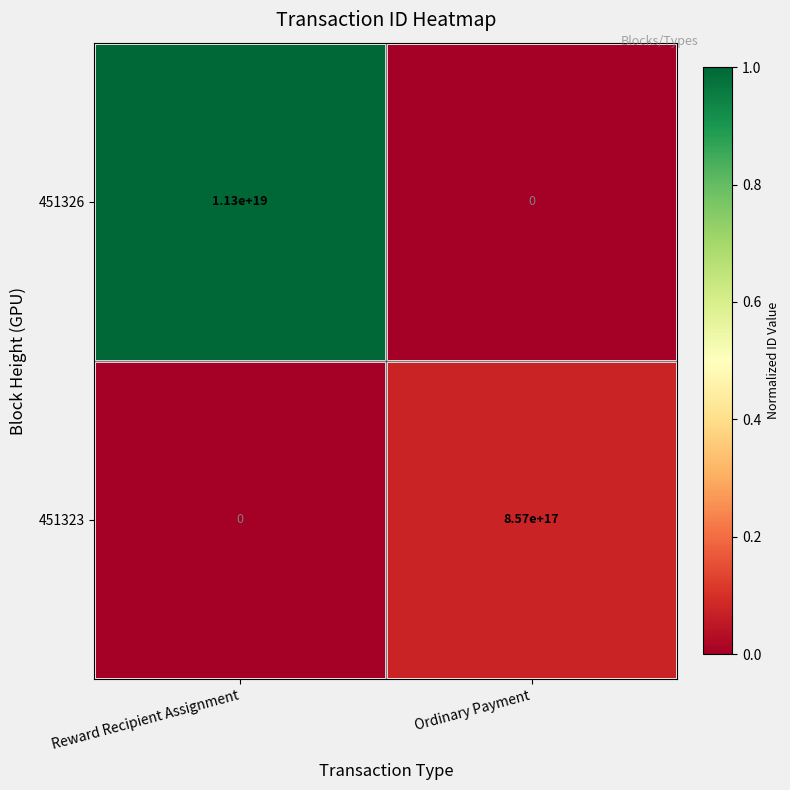

Which series has the largest total across all categories?

451326